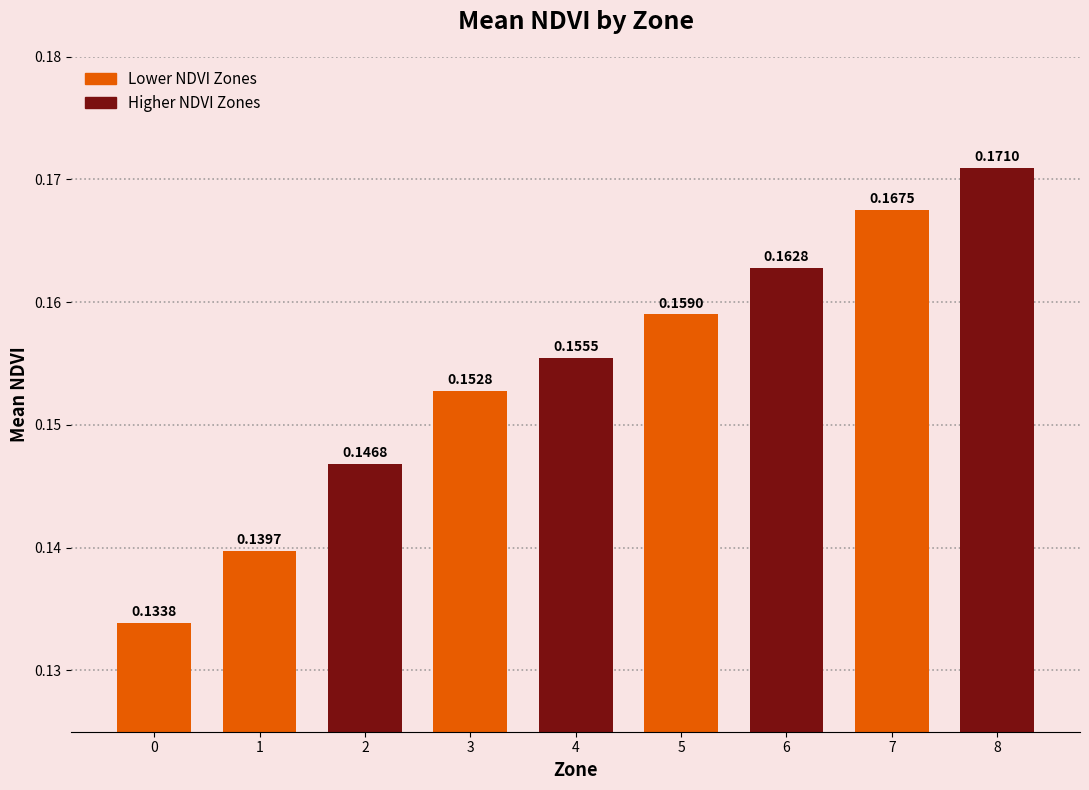

What is the sum of all values?

1.4